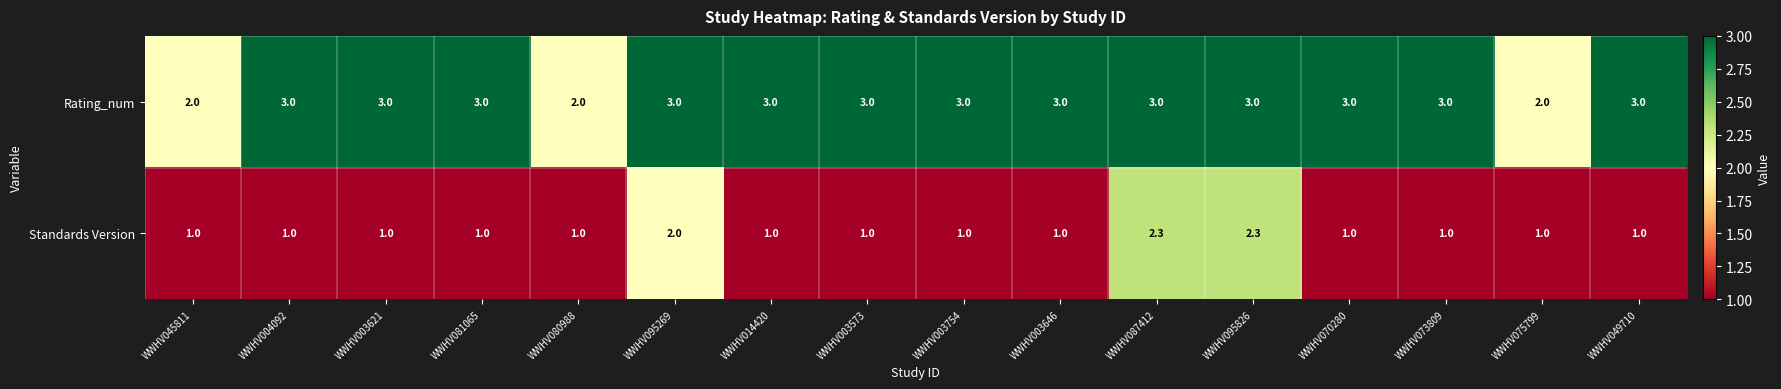

What is the difference between the maximum and minimum values in the Standards Version series?

1.3